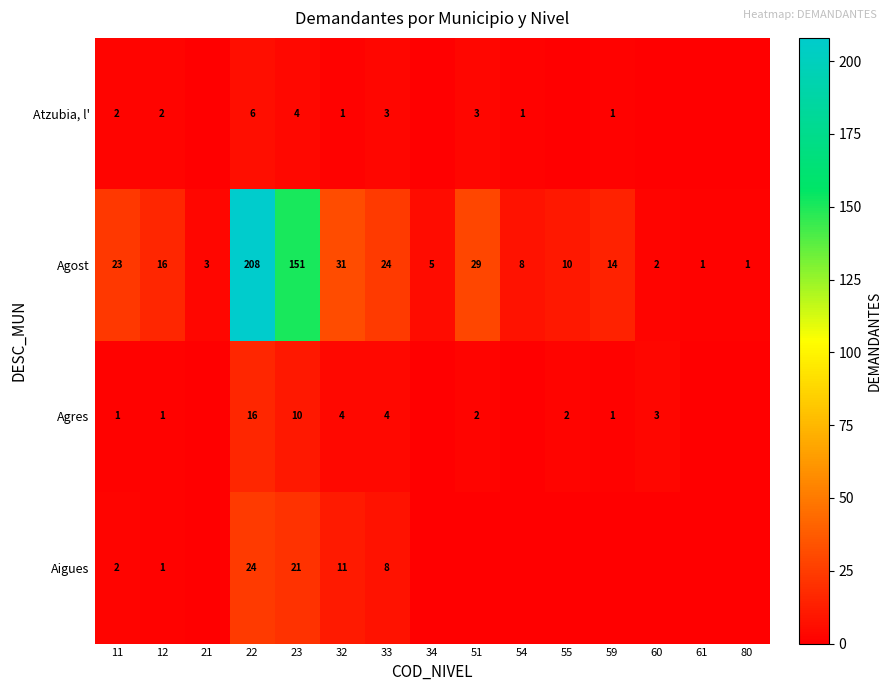

True or false: Atzubia, l' has a value of 3 at 51.

True